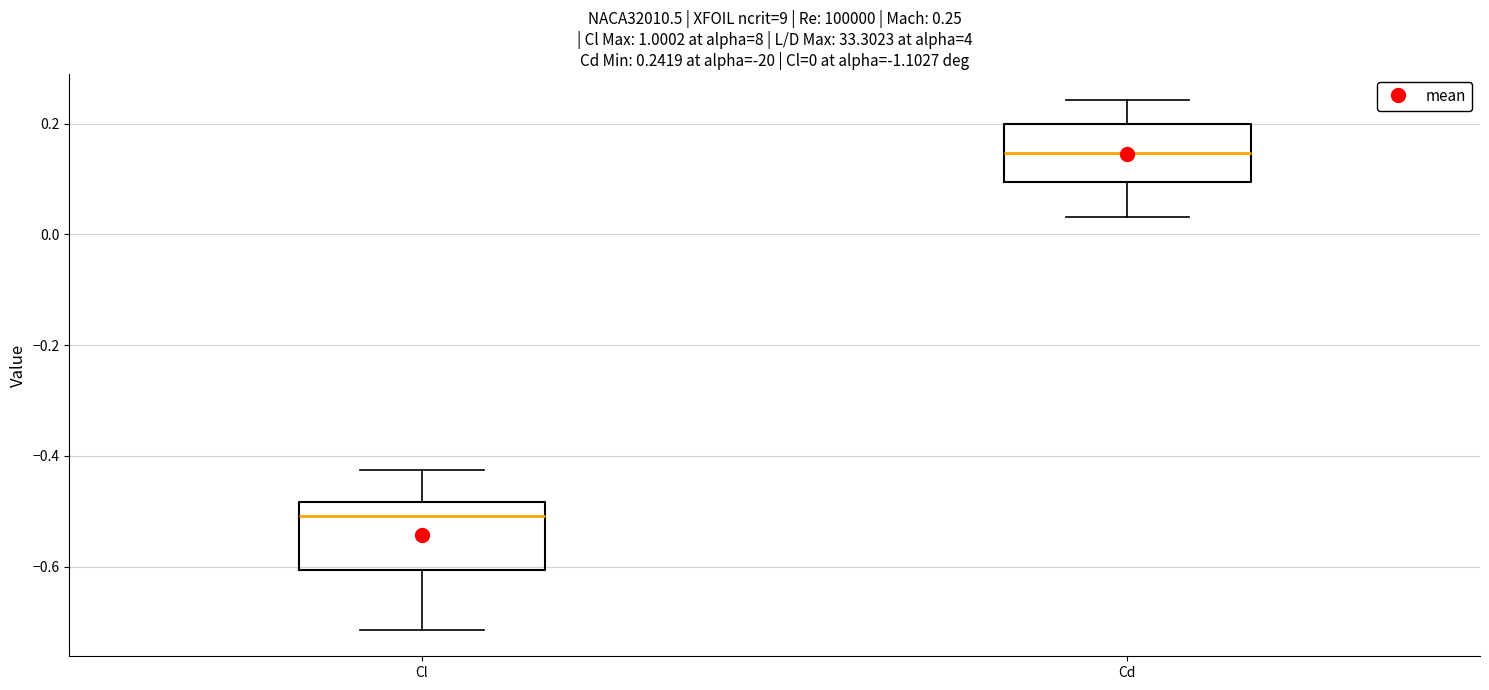

Which box's median line is the lowest?

Cl